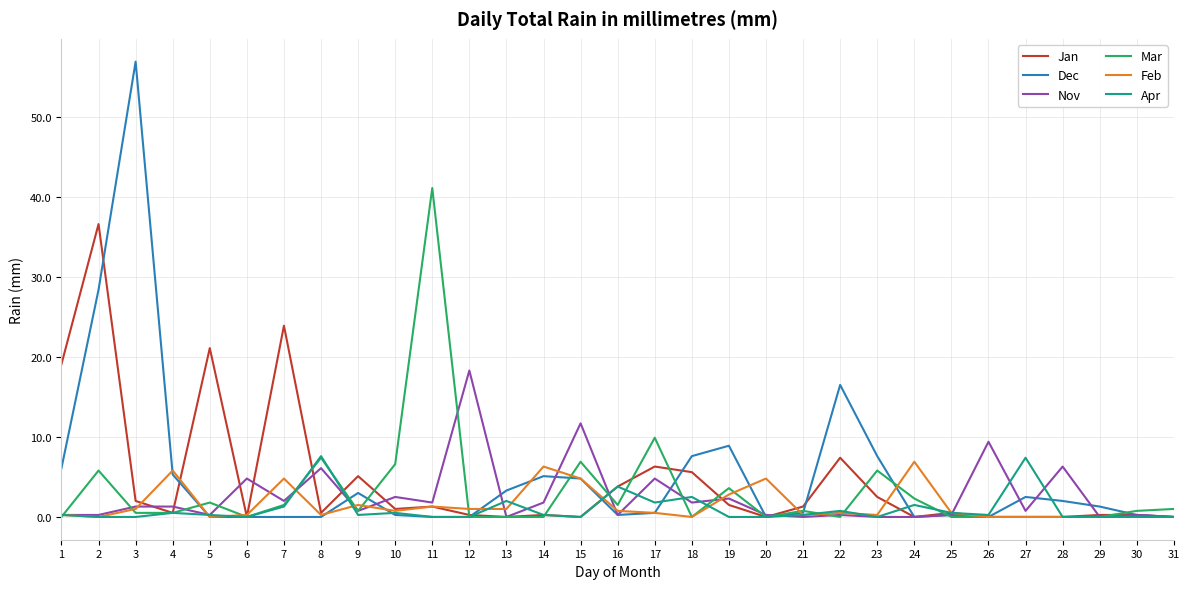

The value of Jan at 18 is 3.2. True or false?

False